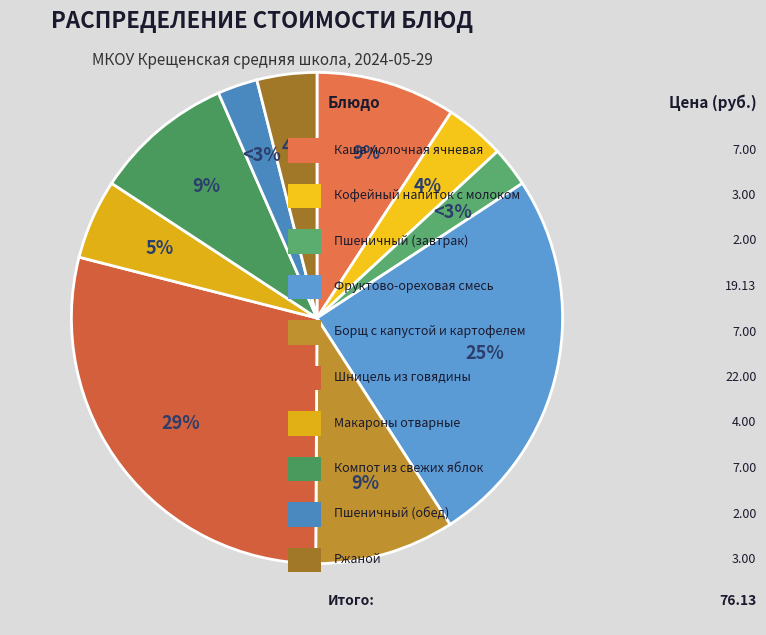

Count the number of slices in the pie.

10